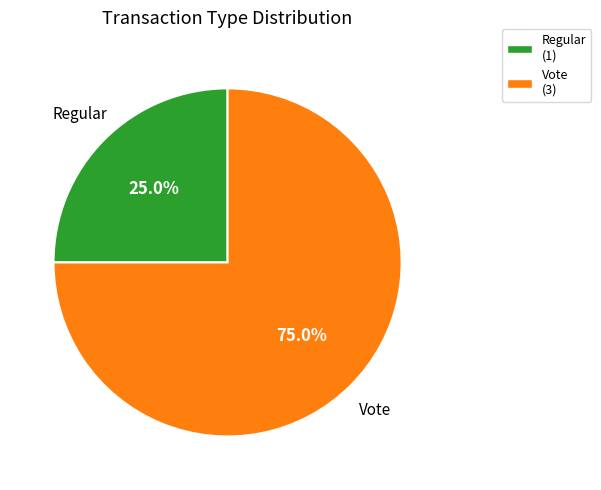

Rank the categories by value from highest to lowest.

Vote, Regular